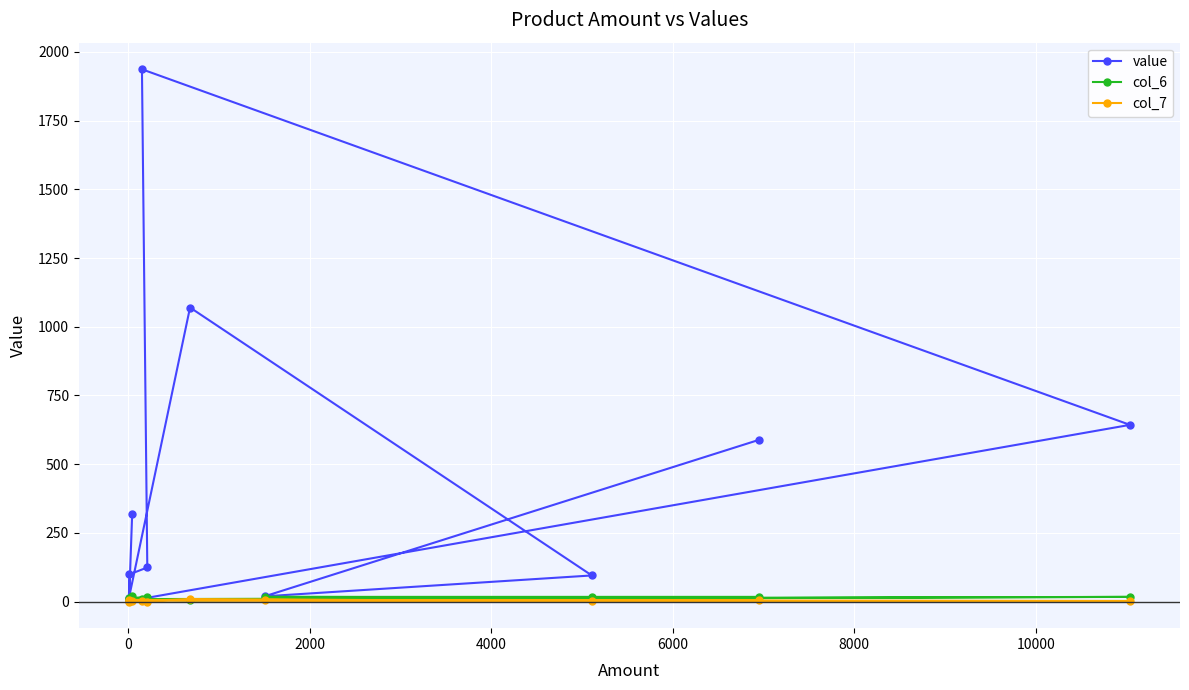

At how many categories does at least one series exceed 295?

5